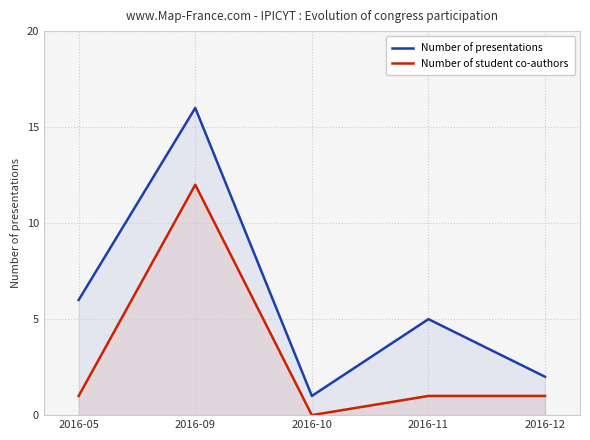

True or false: Number of student co-authors and Number of presentations cross at least once.

False